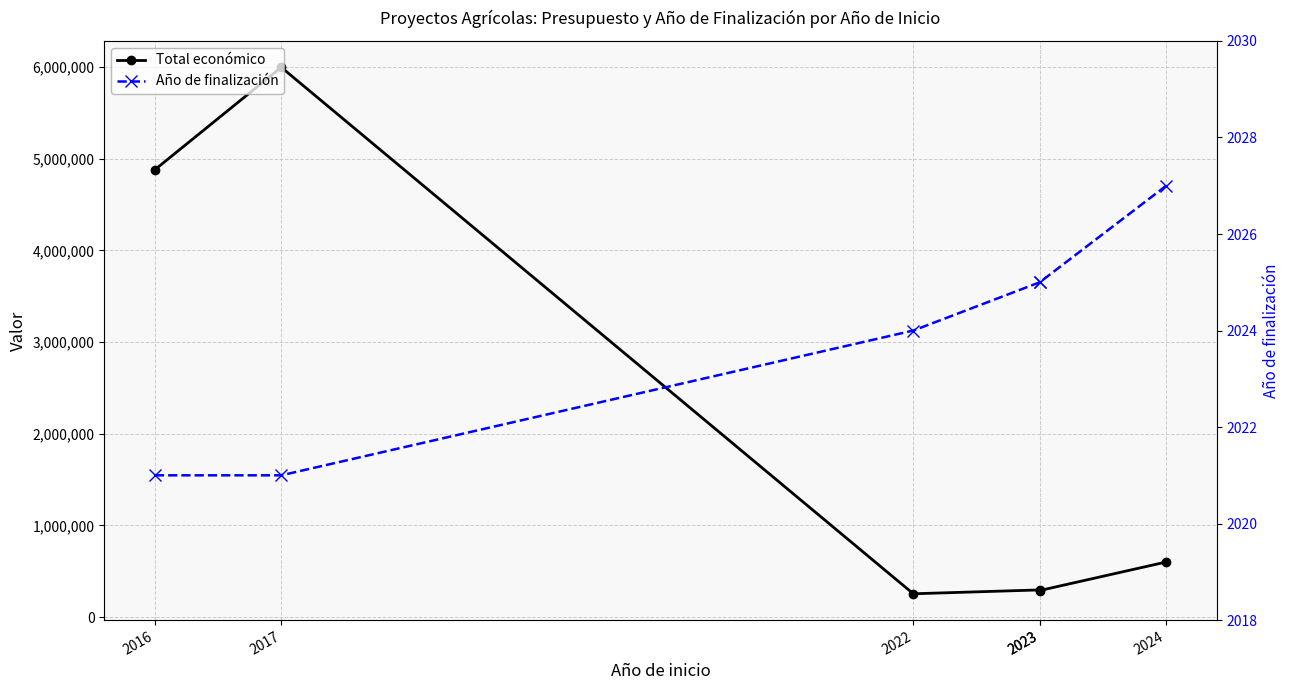

The Total económico series shows 8626069 at 2017. True or false?

False